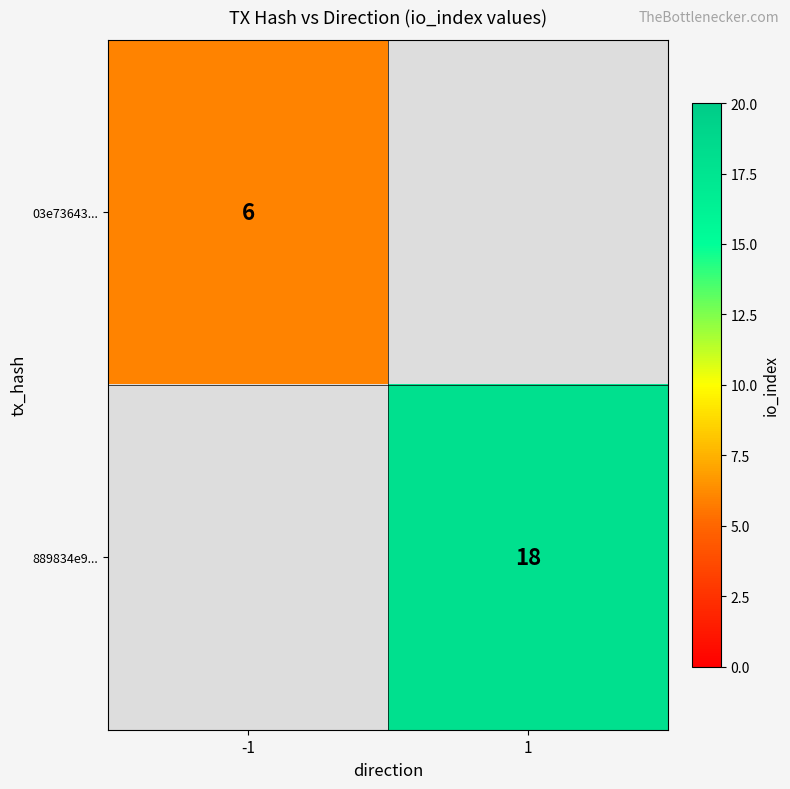

At which category does the chart reach its minimum across all series?

-1